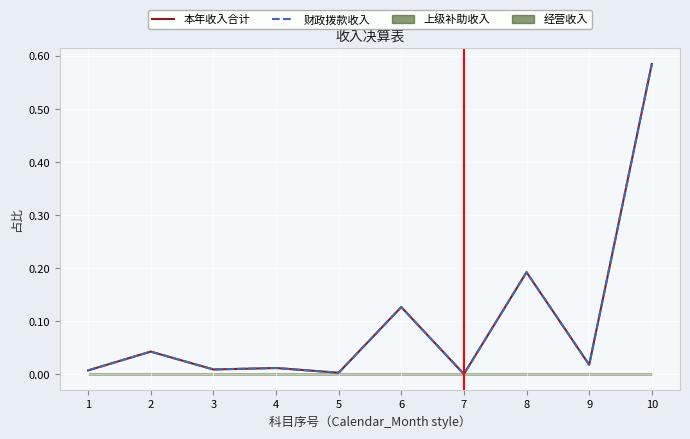

Is it true that 财政拨款收入 equals 0.2 at 8?

True